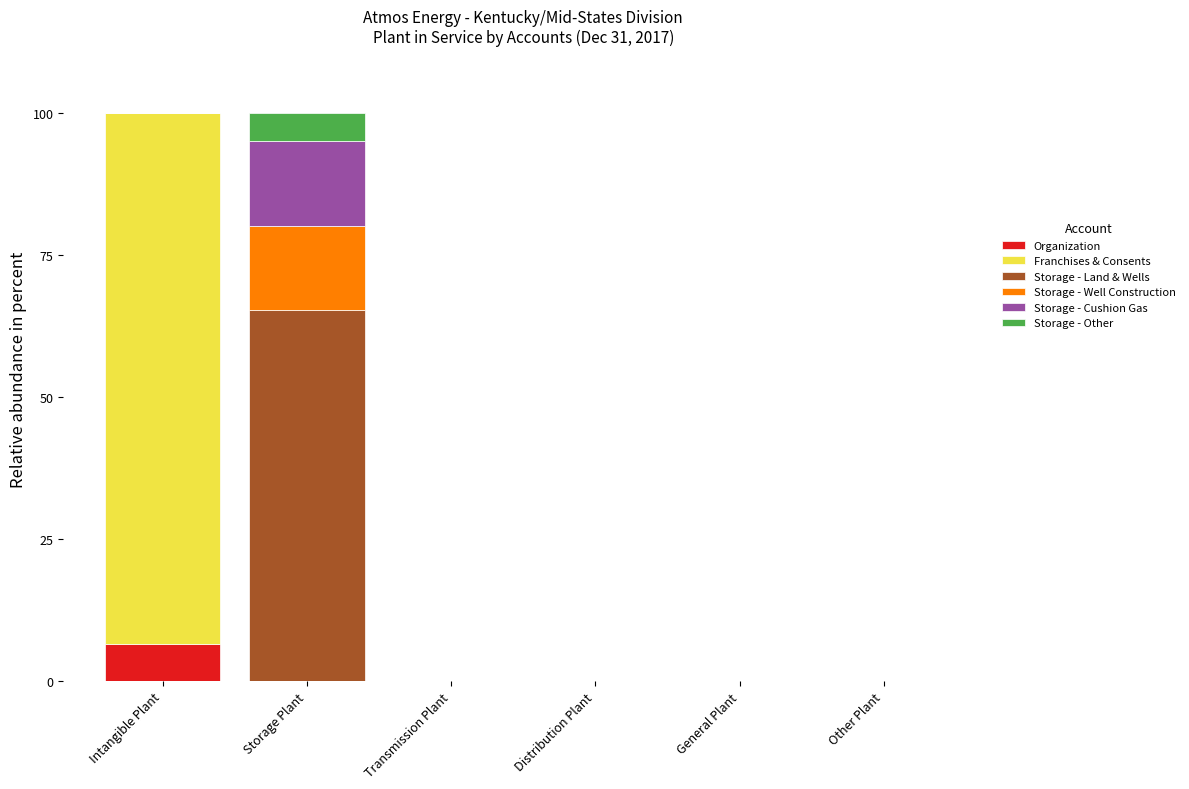

At which label does Organization reach its peak?

Intangible Plant